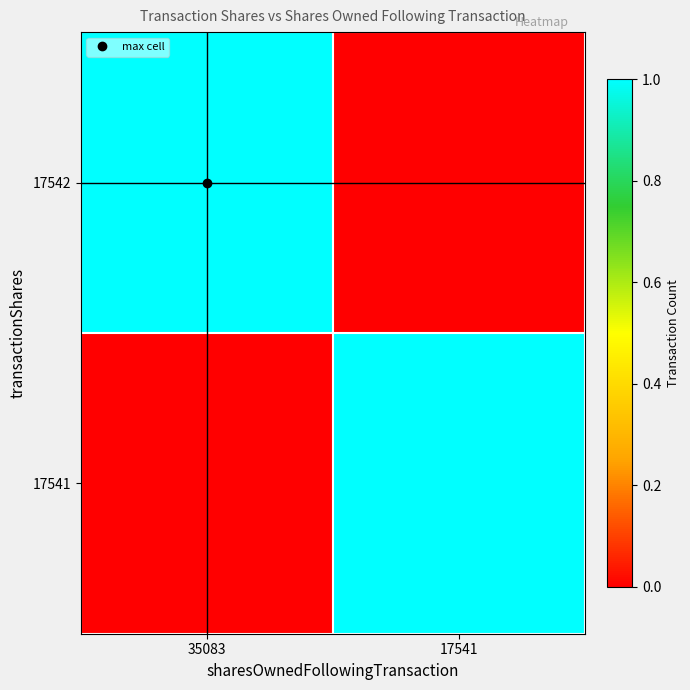

What is the greatest value displayed?

1